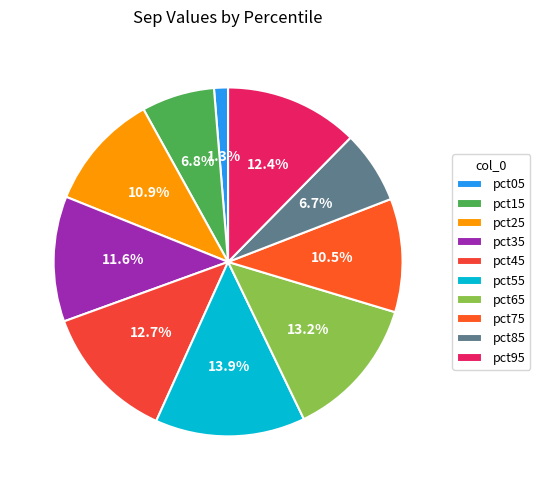

To the nearest percent, what portion does pct35 represent?

12%